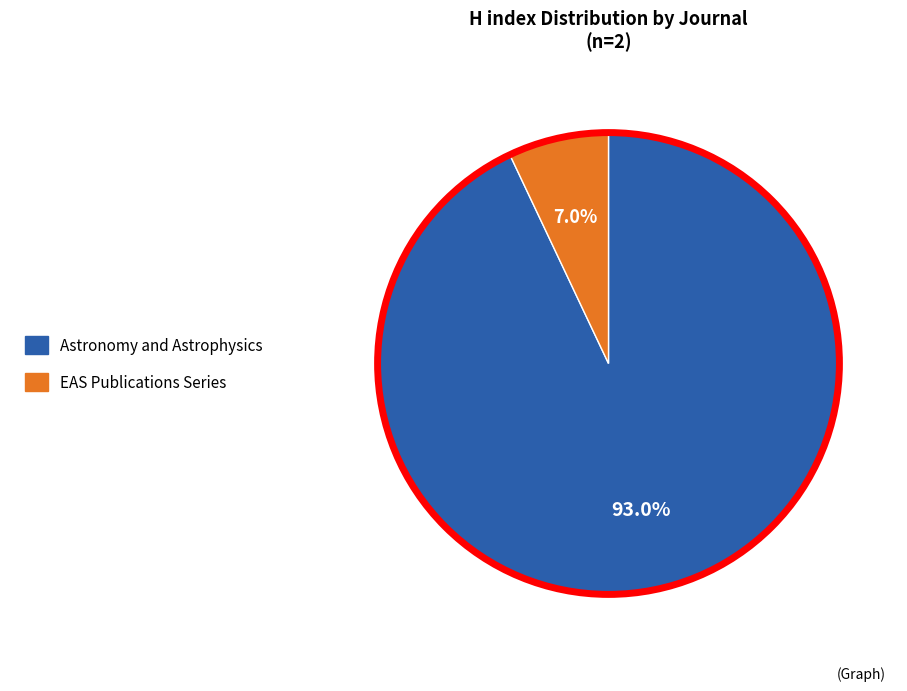

How many slices are in this pie chart?

2